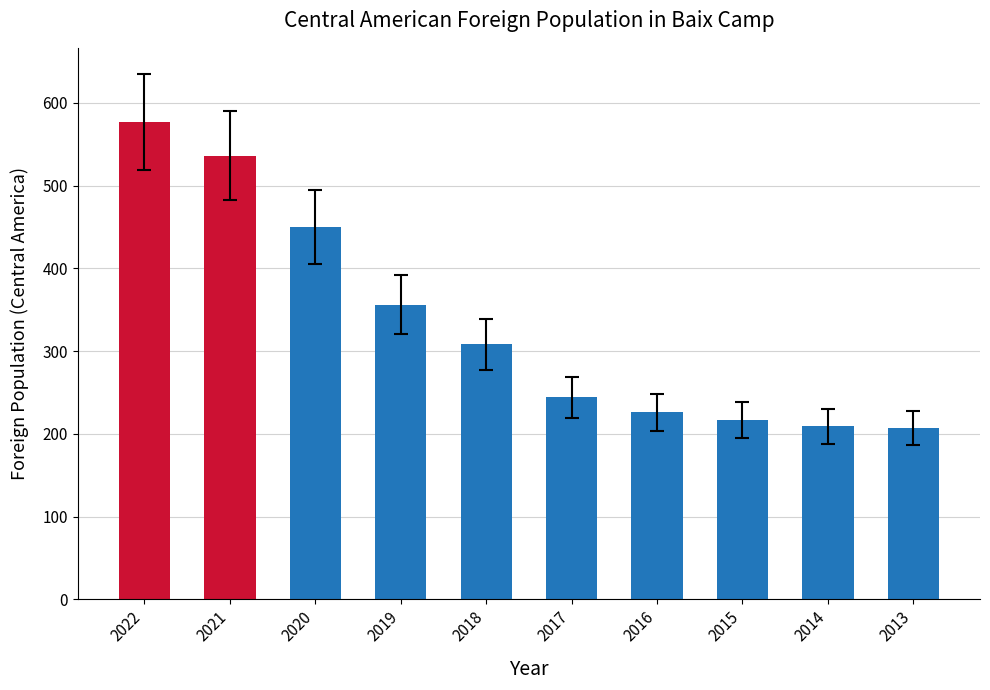

Which category has the highest value across all series?

2022